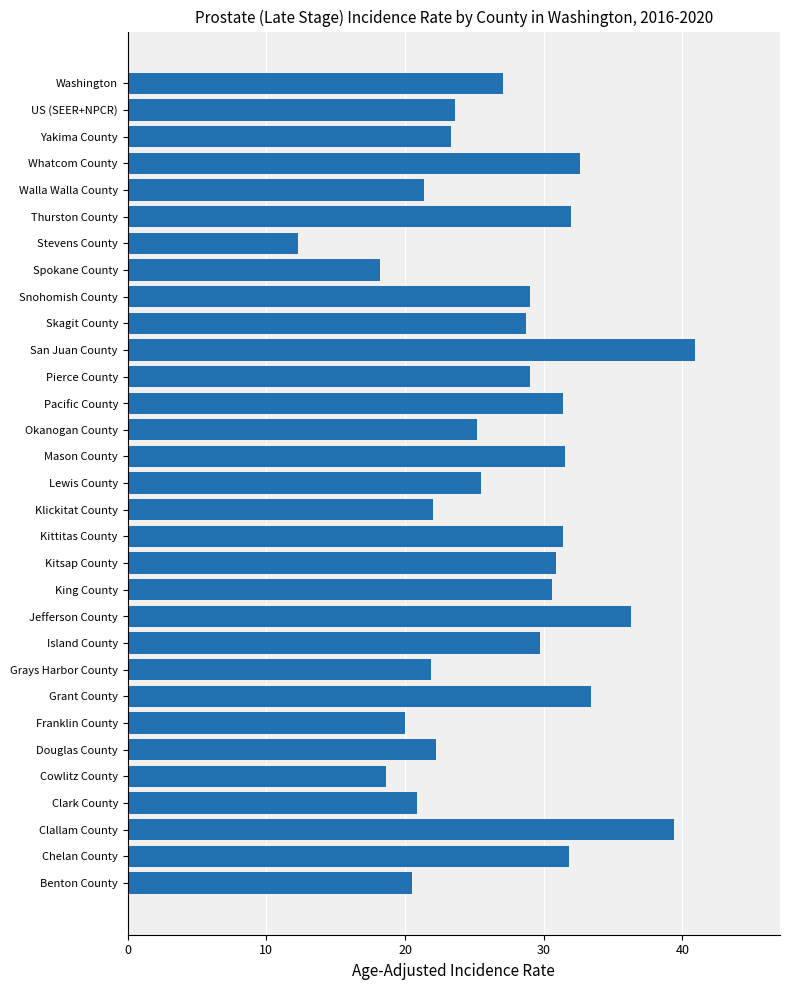

What is the value of the 11th bar from the top?

40.9